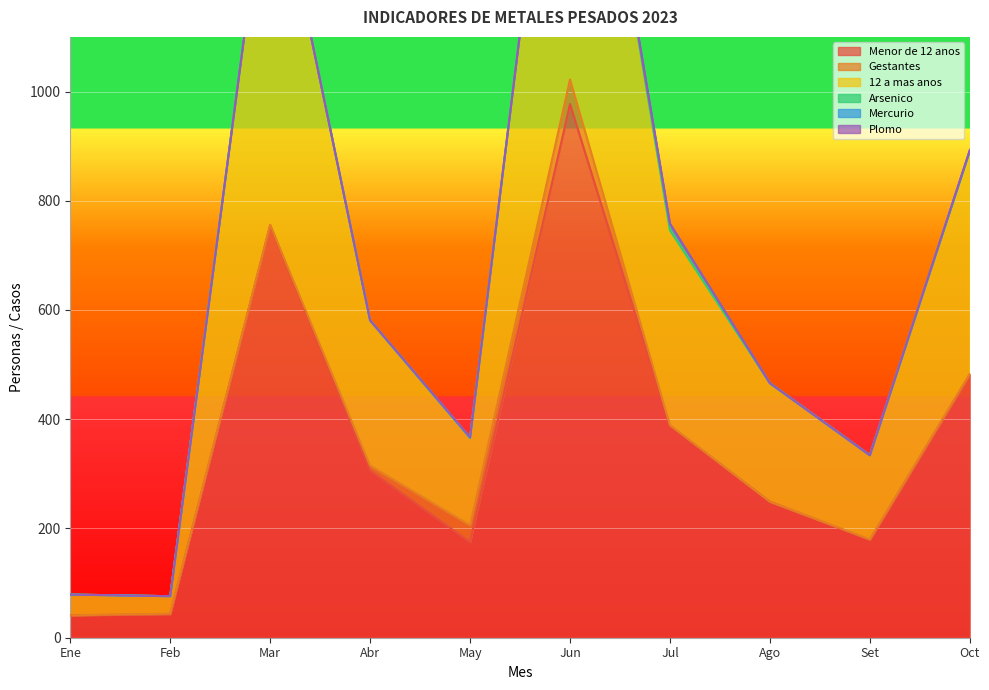

What is the spread (max minus min) of values at Mar?

755